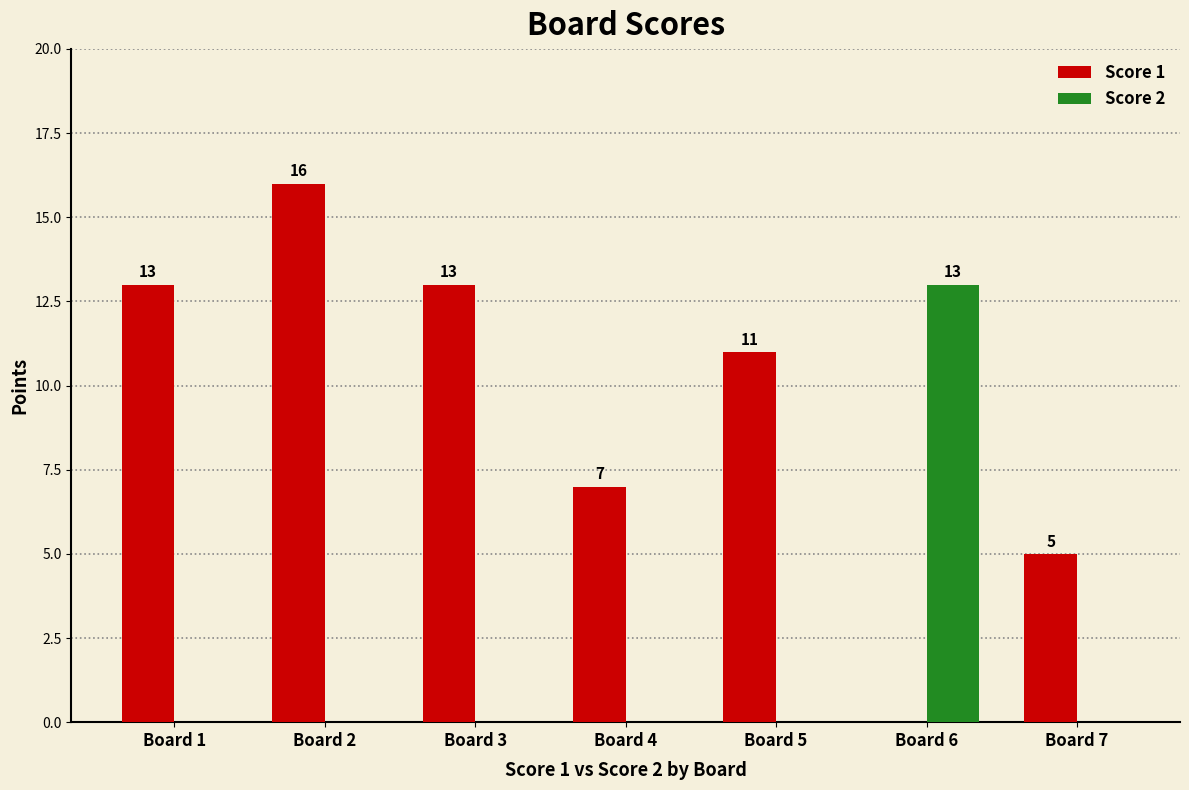

What is the total value across all series at Board 4?

7